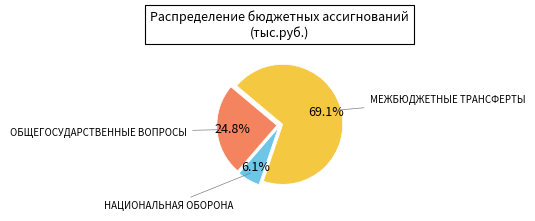

Is there any slice that represents more than half of the pie?

Yes